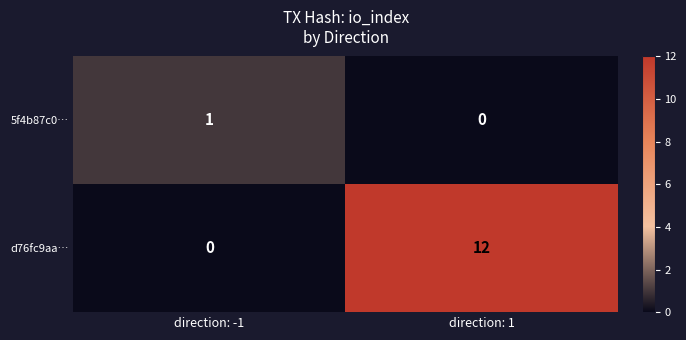

Between direction: -1 and direction: 1, which series saw the biggest shift?

d76fc9aa…